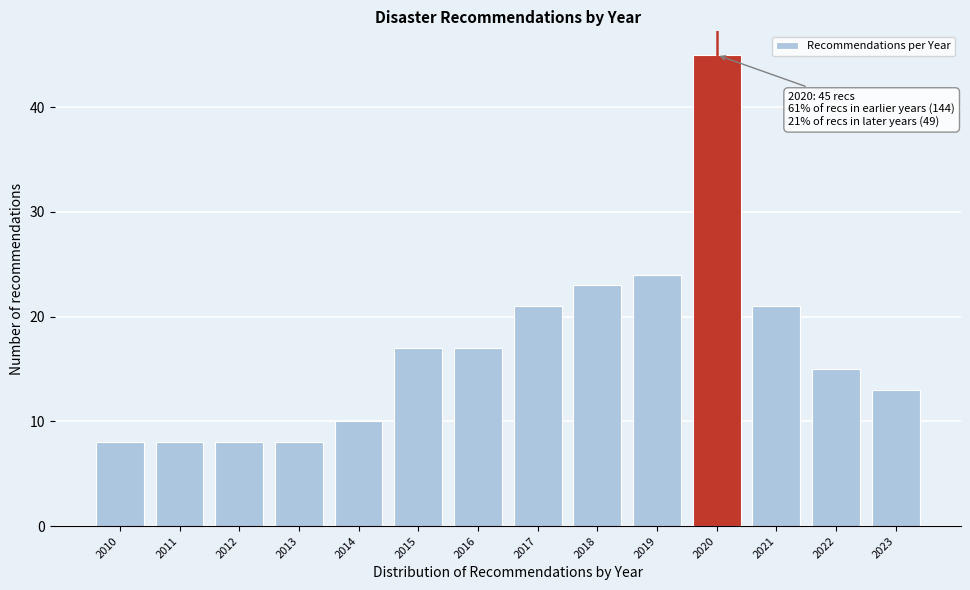

Reading right to left, what are all the values shown in this chart?

2023=13	2022=15	2021=21	2020=45	2019=24	2018=23	2017=21	2016=17	2015=17	2014=10	2013=8	2012=8	2011=8	2010=8